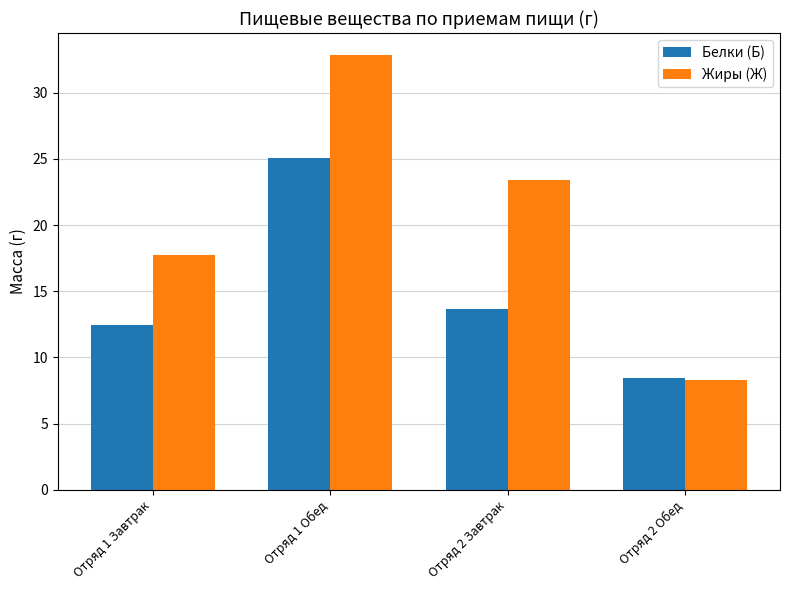

Read the Белки (Б) value at Отряд 2 Завтрак.

13.6